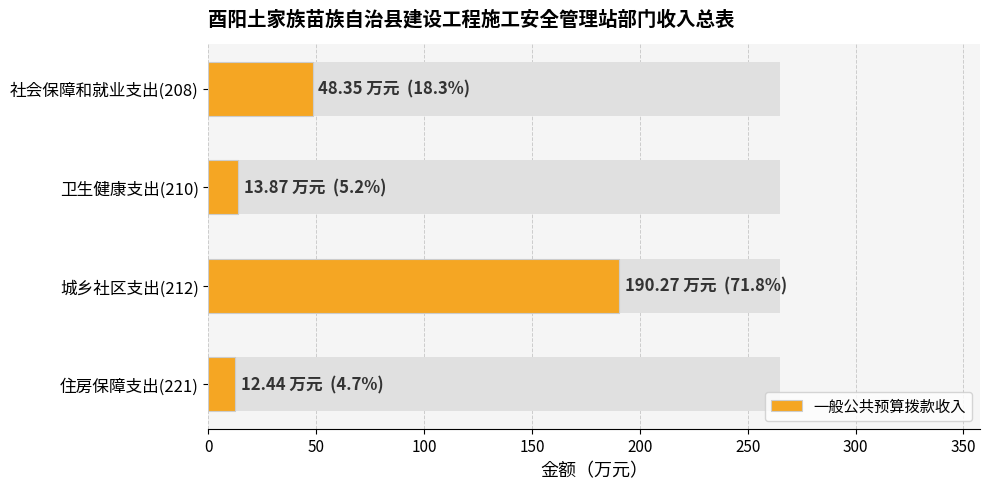

What is the average value?

66.2